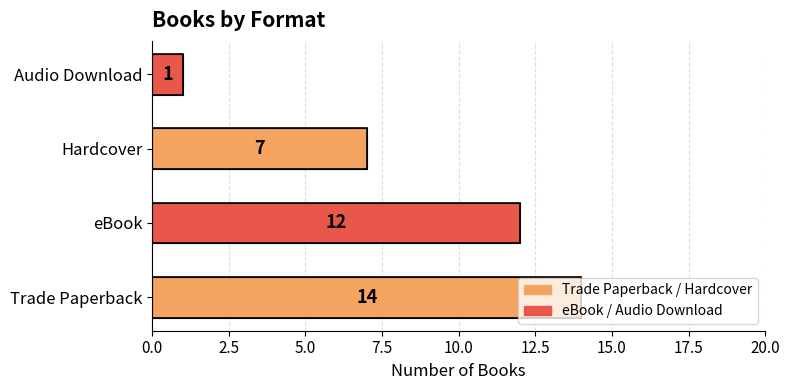

What is the greatest value displayed?

14